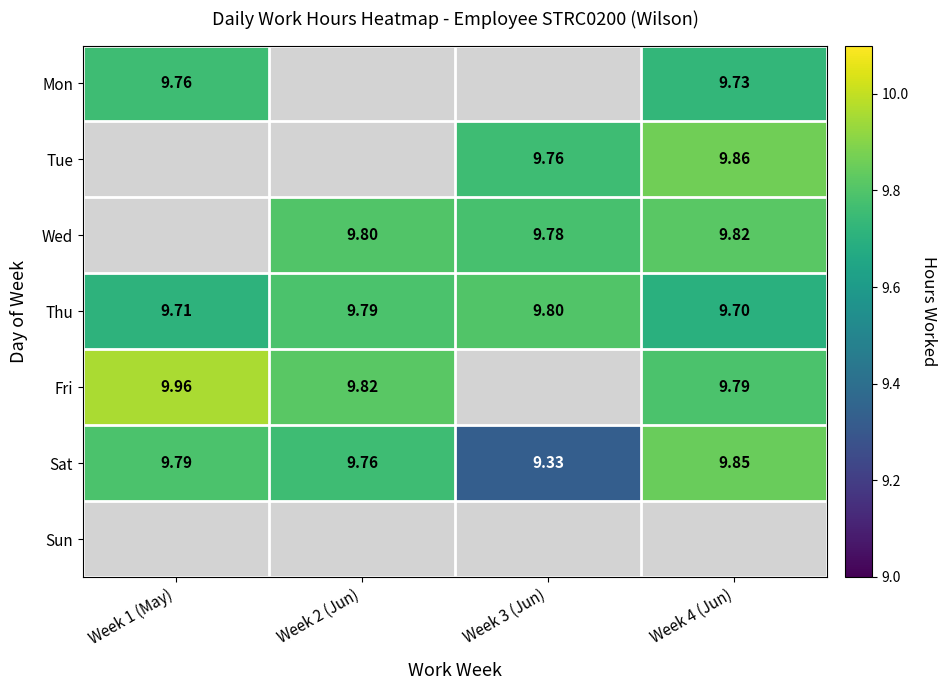

Is the value of Sat at Week 4 (Jun) greater than the value of Wed at Week 3 (Jun)?

Yes